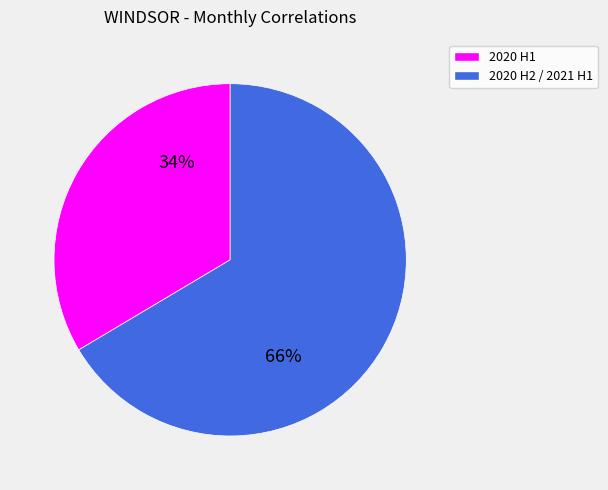

Is there any slice that represents more than half of the pie?

Yes